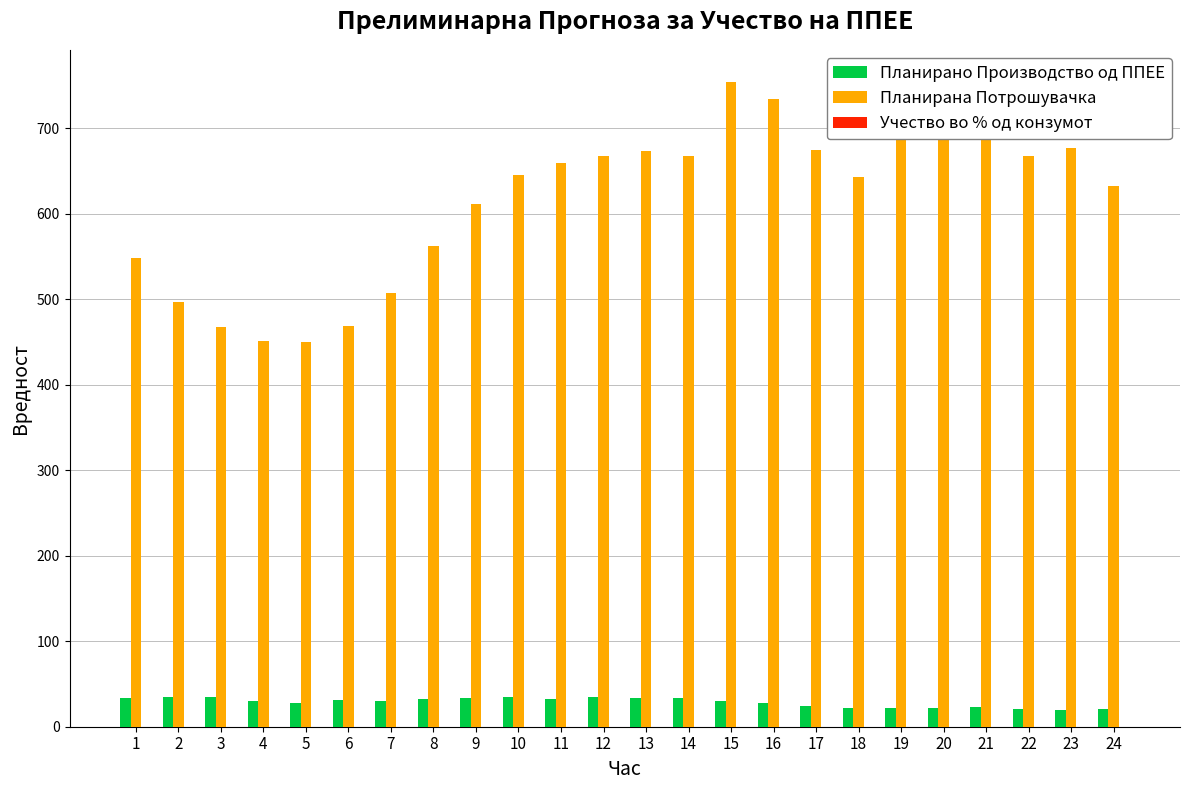

How many distinct data groups are displayed?

3